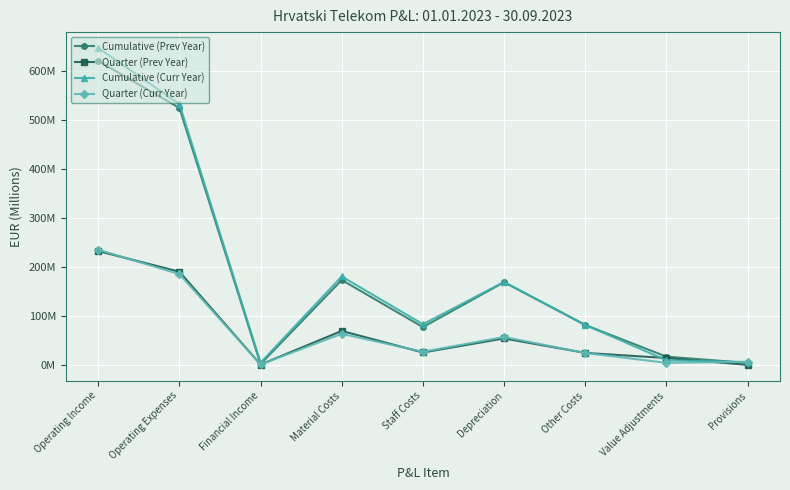

What is the spread (max minus min) of values at Depreciation?

115.2